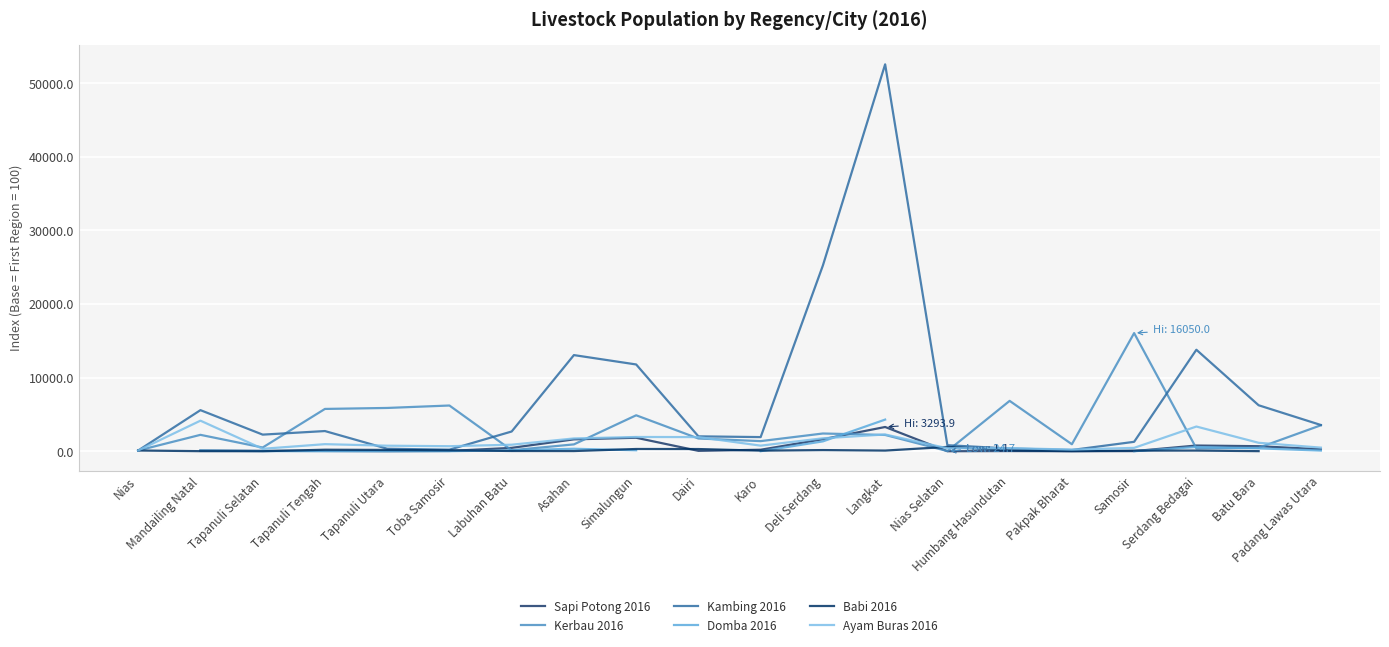

What are all the series names shown in the legend?

Sapi Potong 2016, Kerbau 2016, Kambing 2016, Domba 2016, Babi 2016, Ayam Buras 2016